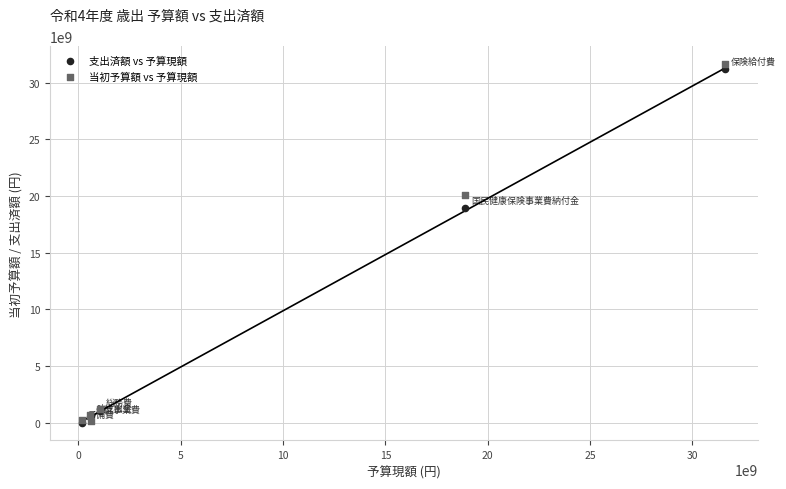

In the 当初予算額 vs 予算現額 series, what Y value is closest to 15875647000?

20043701000